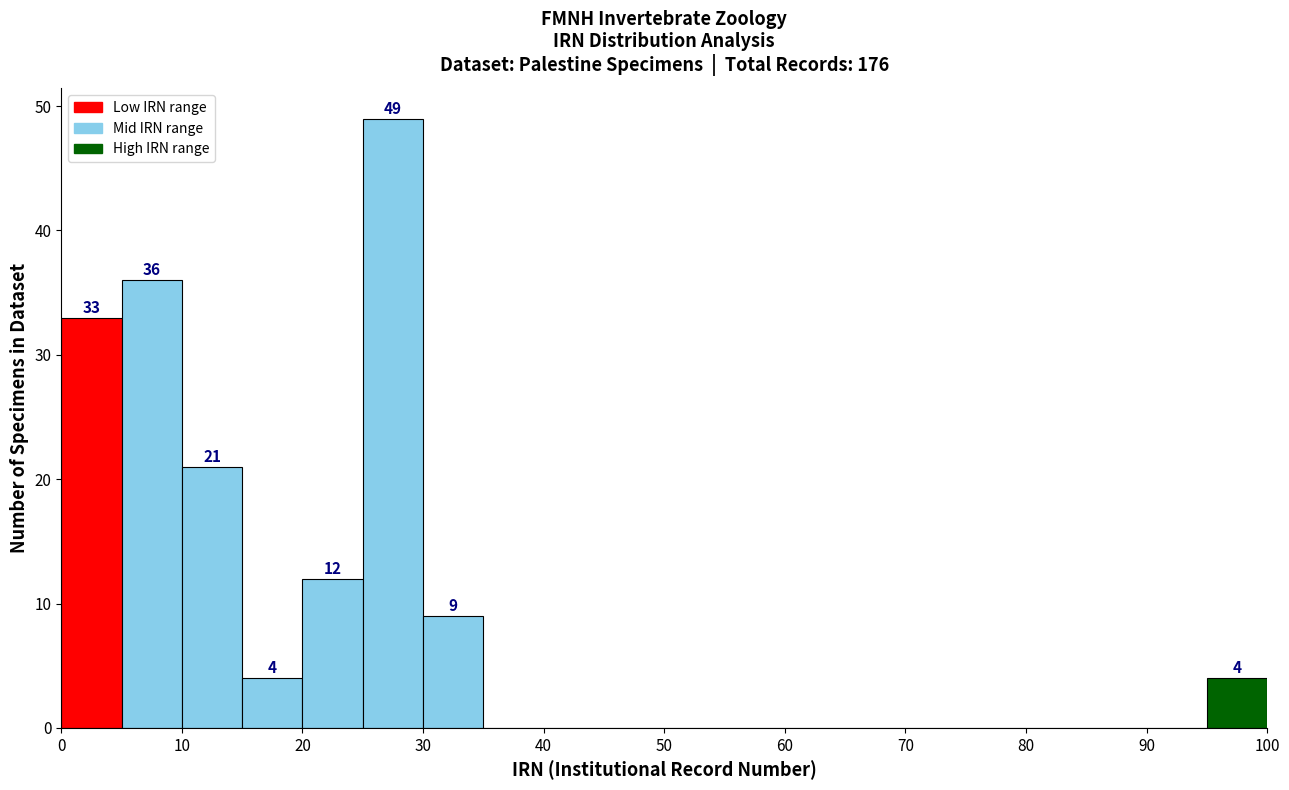

Which range on the x-axis has the tallest bar?

25 to 30